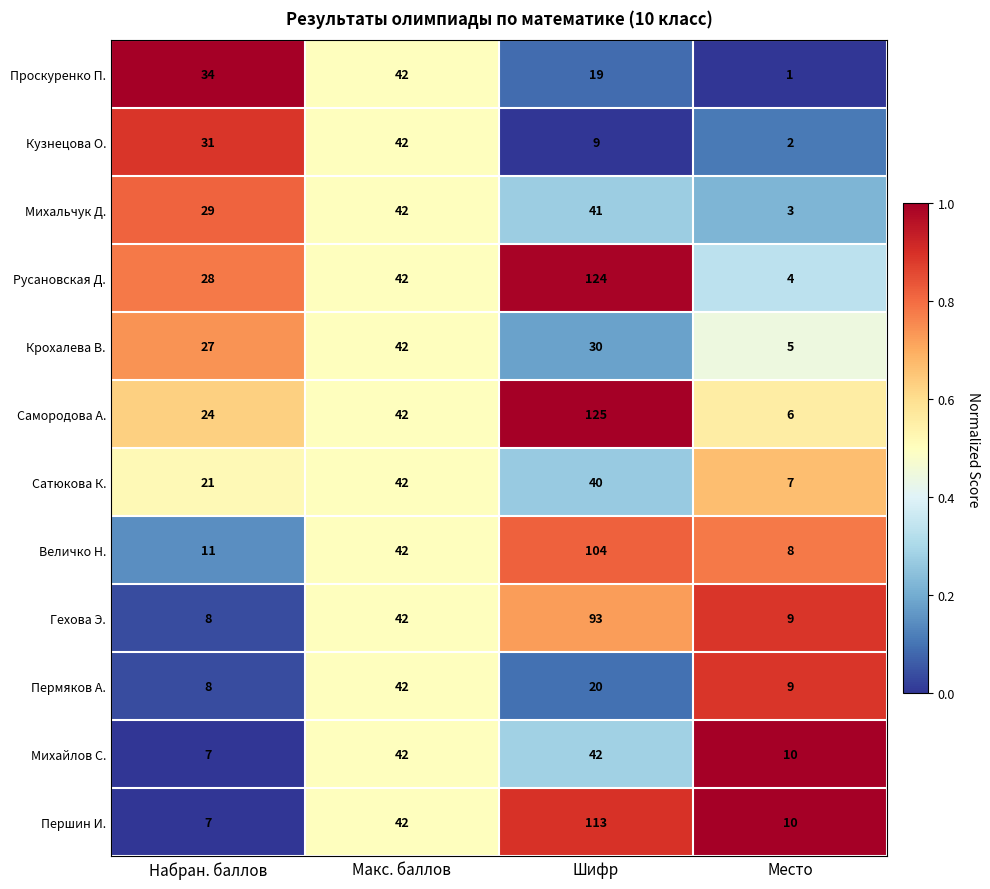

What is the difference between the Проскуренко П. values at Шифр and Набран. баллов?

15